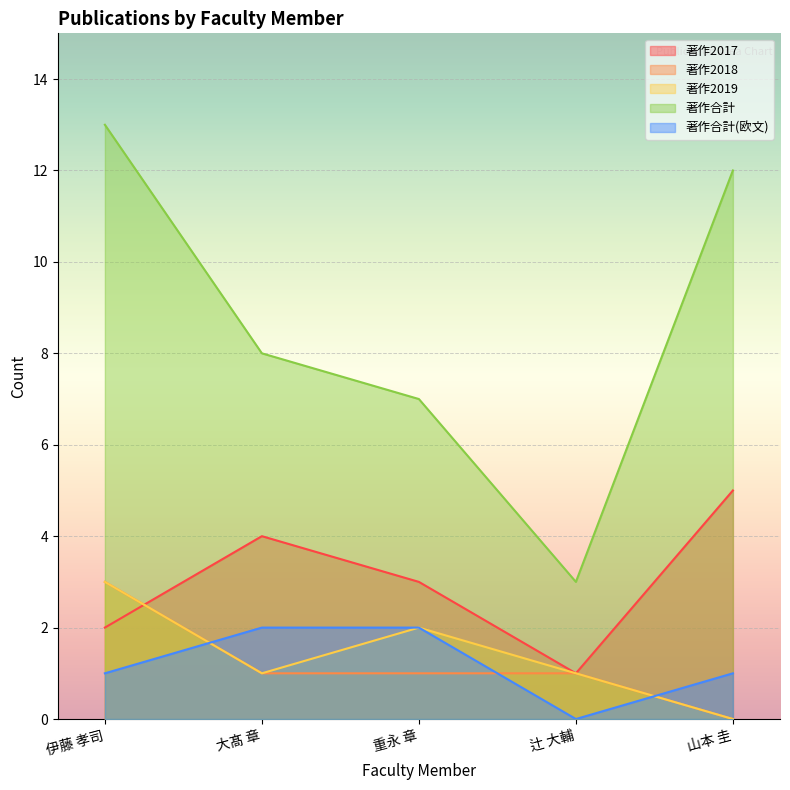

Does the chart display data point markers on the line(s)?

No